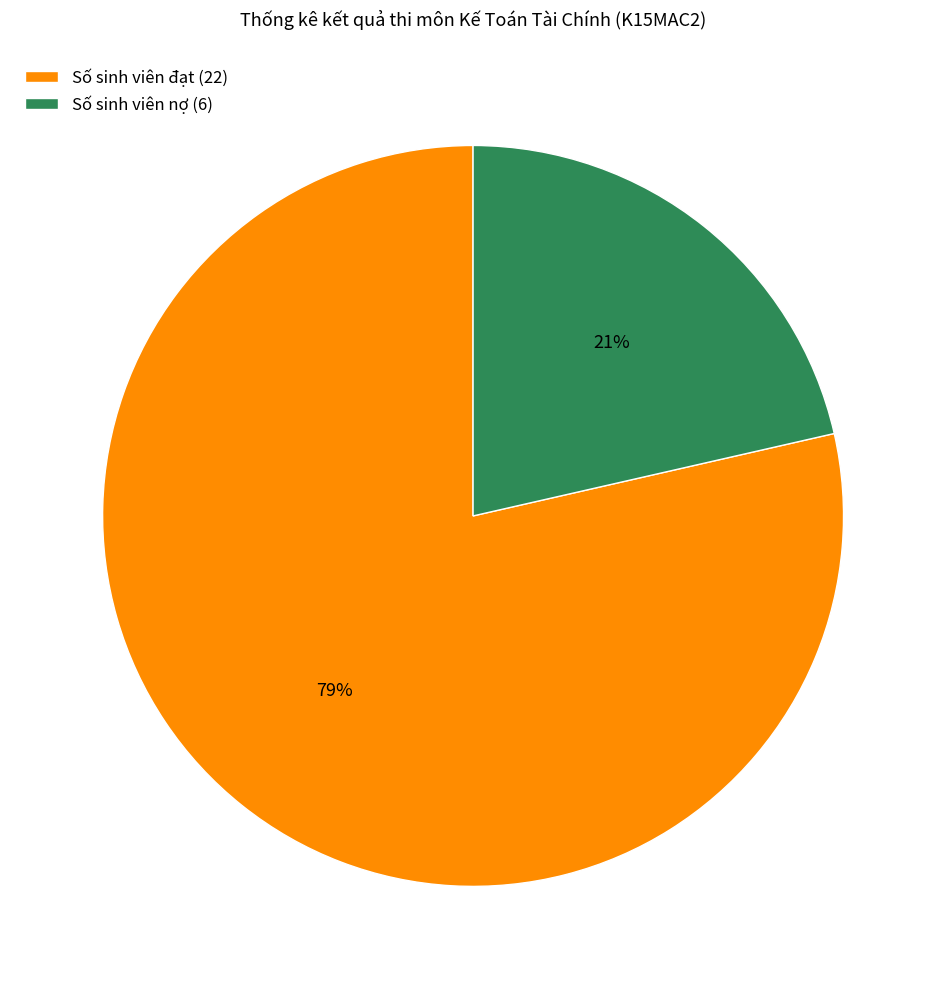

What is the ratio of the value at Số sinh viên nợ to the value at Số sinh viên đạt?

0.3